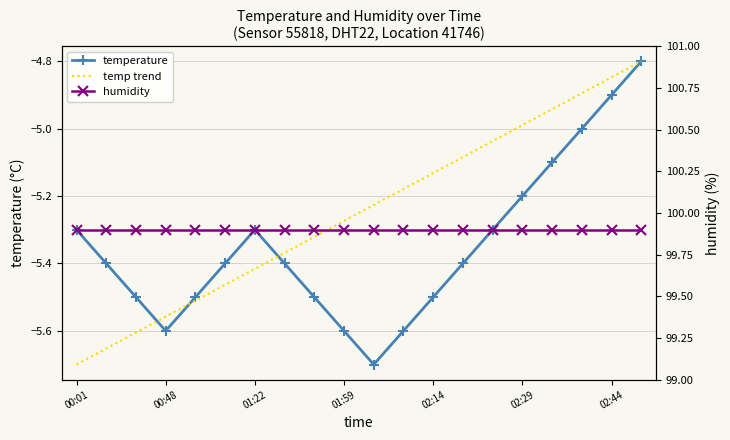

True or false: humidity has a value of 55.8 at 19.

False